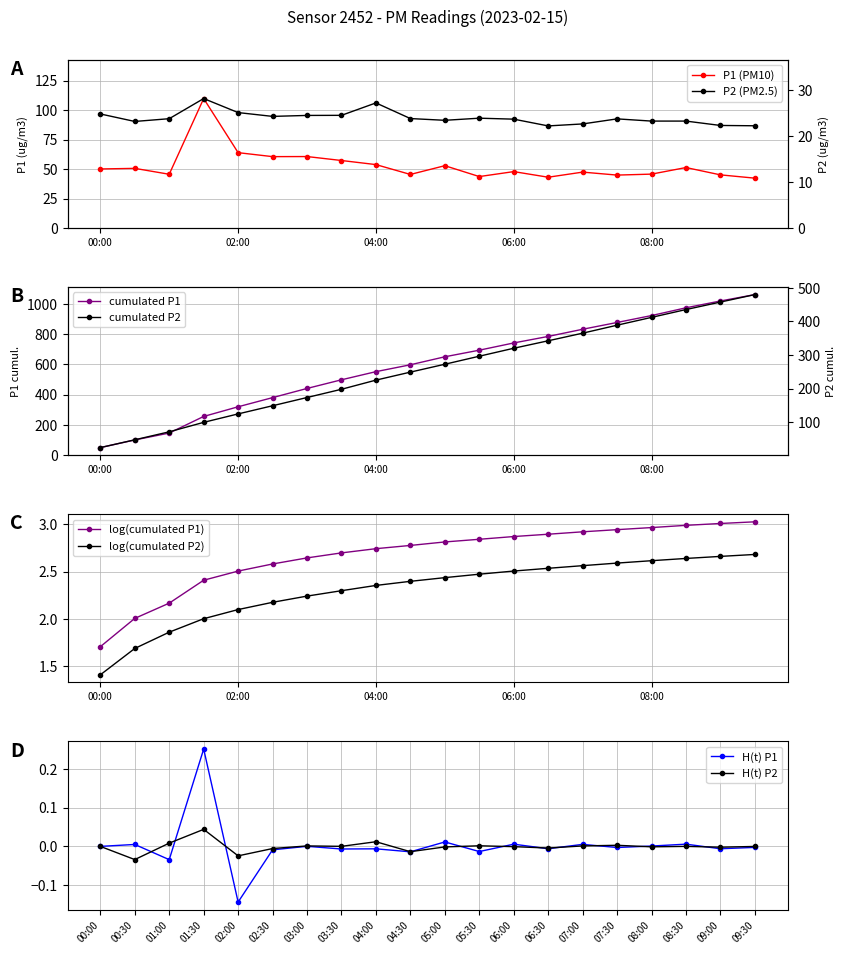

What position from the left is 01:30?

4